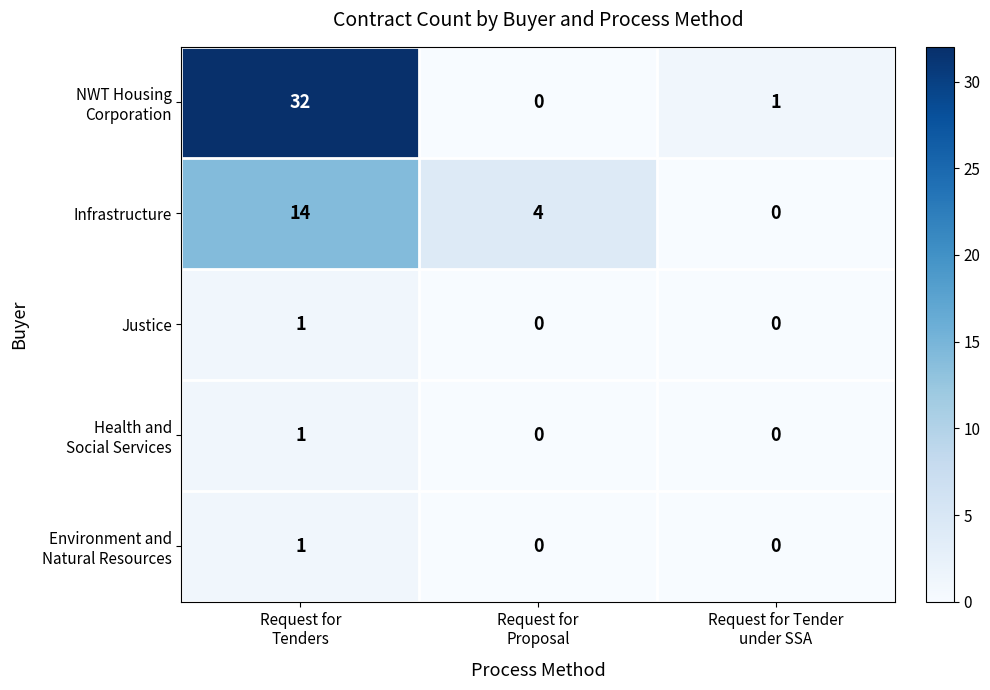

How many distinct data groups are displayed?

5